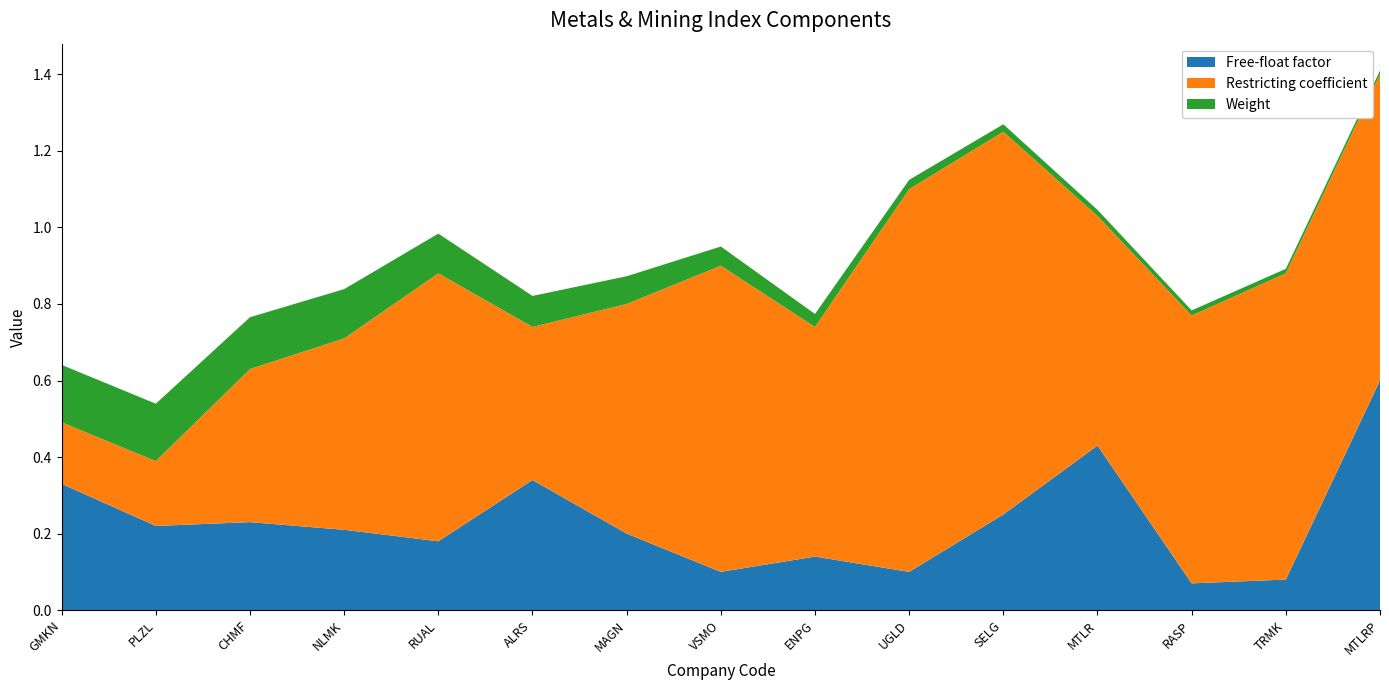

Reading left to right, extract all data points from this chart.

Free-float factor: GMKN=0.3	PLZL=0.2	CHMF=0.2	NLMK=0.2	RUAL=0.2	ALRS=0.3	MAGN=0.2	VSMO=0.1	ENPG=0.1	UGLD=0.1	SELG=0.2	MTLR=0.4	RASP=0.1	TRMK=0.1	MTLRP=0.6
Restricting coefficient: GMKN=0.2	PLZL=0.2	CHMF=0.4	NLMK=0.5	RUAL=0.7	ALRS=0.4	MAGN=0.6	VSMO=0.8	ENPG=0.6	UGLD=1.0	SELG=1.0	MTLR=0.6	RASP=0.7	TRMK=0.8	MTLRP=0.8
Weight: GMKN=0.1	PLZL=0.1	CHMF=0.1	NLMK=0.1	RUAL=0.1	ALRS=0.1	MAGN=0.1	VSMO=0.1	ENPG=0.0	UGLD=0.0	SELG=0.0	MTLR=0.0	RASP=0.0	TRMK=0.0	MTLRP=0.0